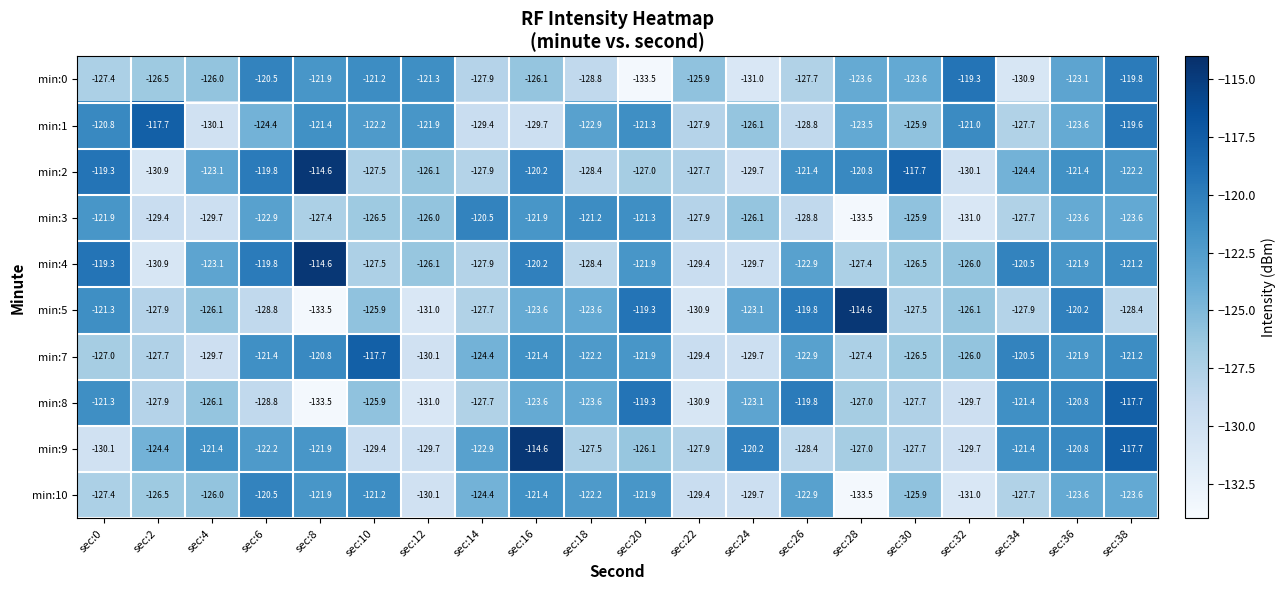

What is the average value of the min:4 series?

-124.3